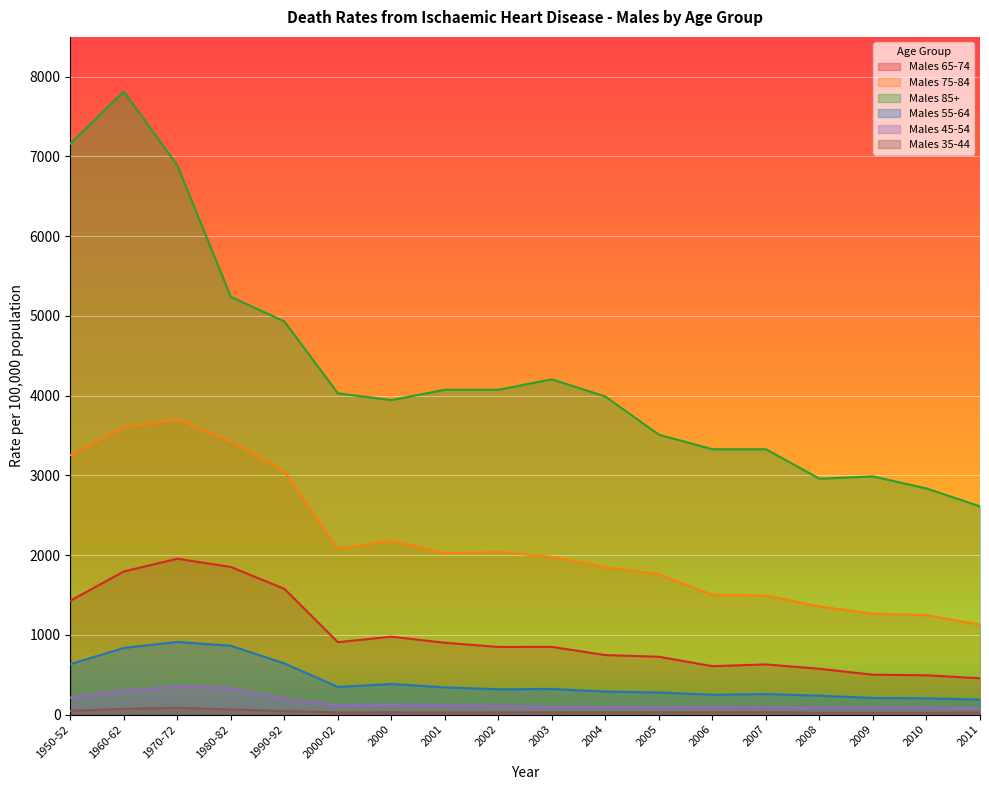

Is the value of Males 35-44 at 2002 greater than the value of Males 85+ at 2004?

No